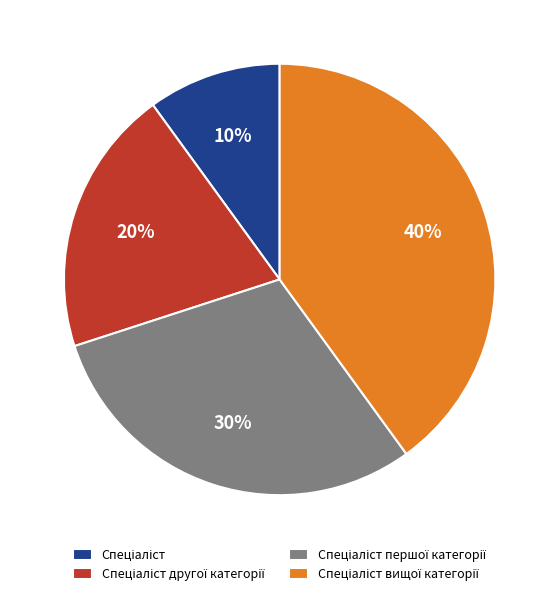

To the nearest percent, what is the average slice percentage?

25%